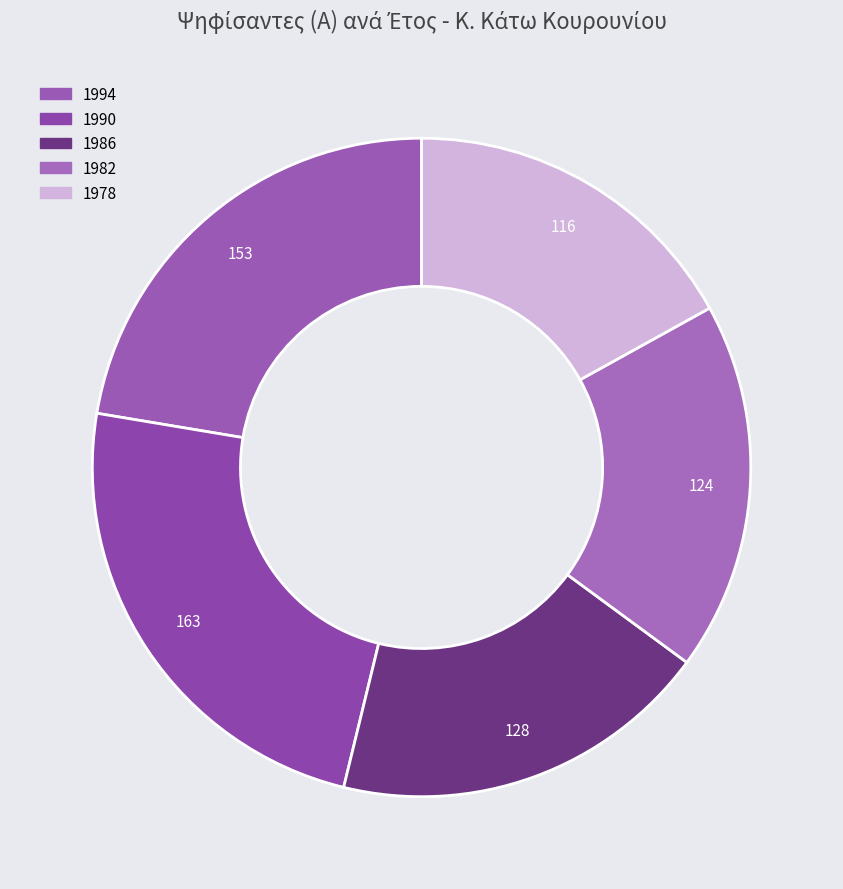

Is it true that 1990 is 11% of the pie?

False